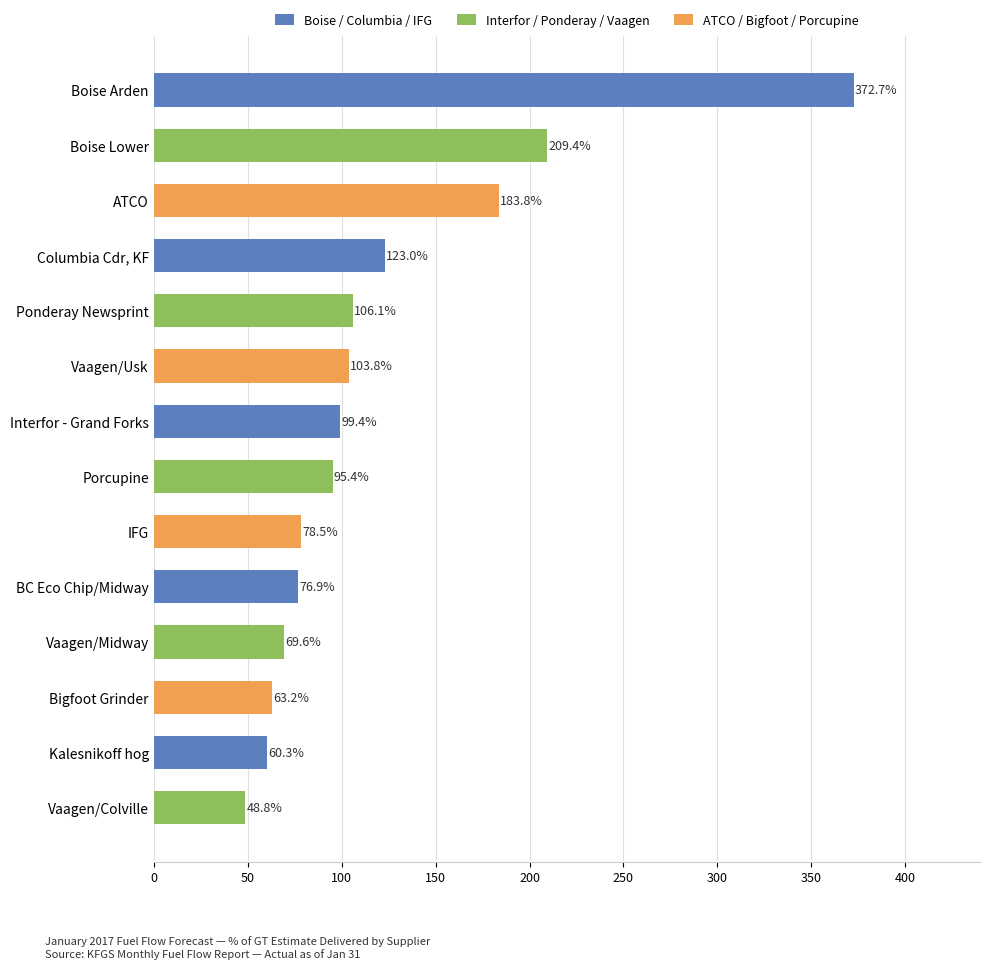

Reading top to bottom, what are all the values shown in this chart?

372.7	209.4	183.8	123.0	106.1	103.8	99.4	95.4	78.5	76.9	69.6	63.2	60.3	48.8